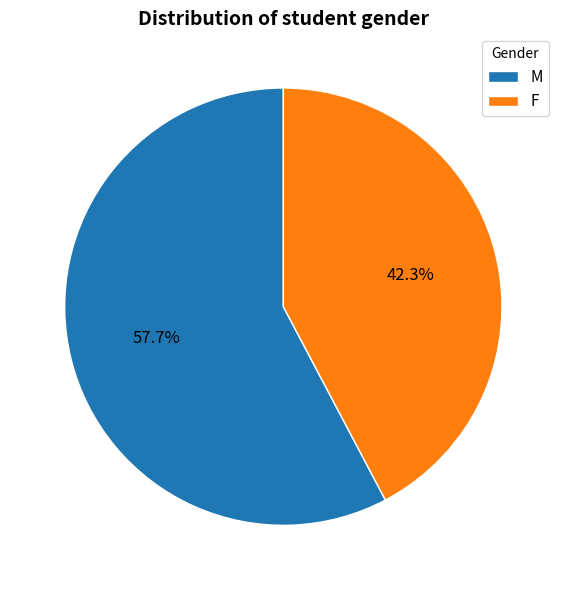

Count the number of slices in the pie.

2